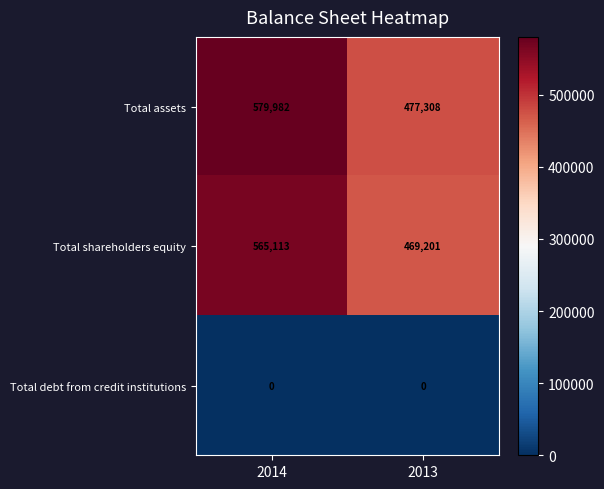

What is the difference between the Total shareholders equity values at 2014 and 2013?

95912